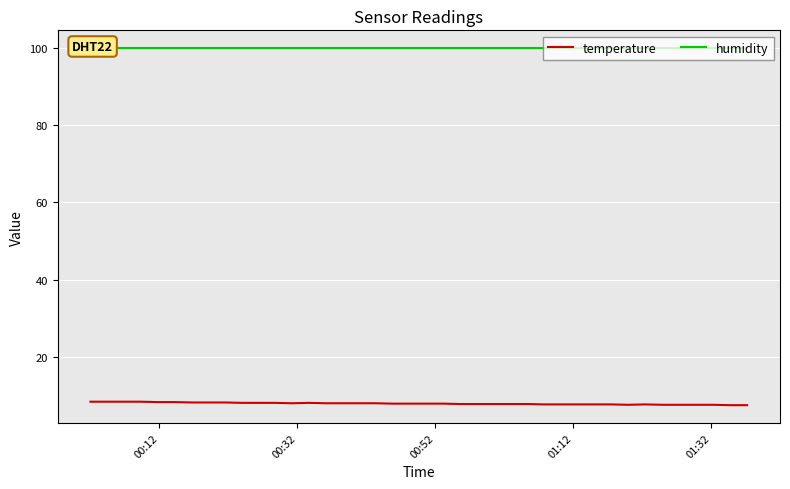

What is the highest value of the temperature series?

8.4